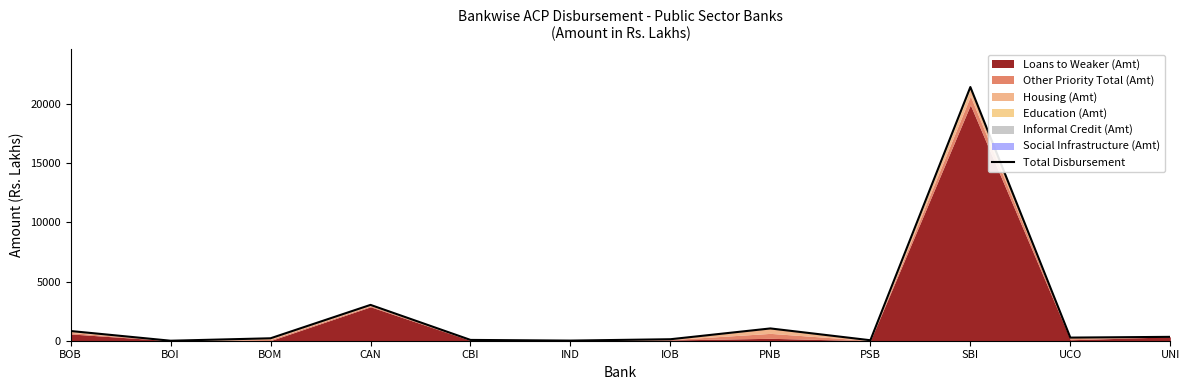

The chart shows a value of 4.9 at IND. True or false?

False